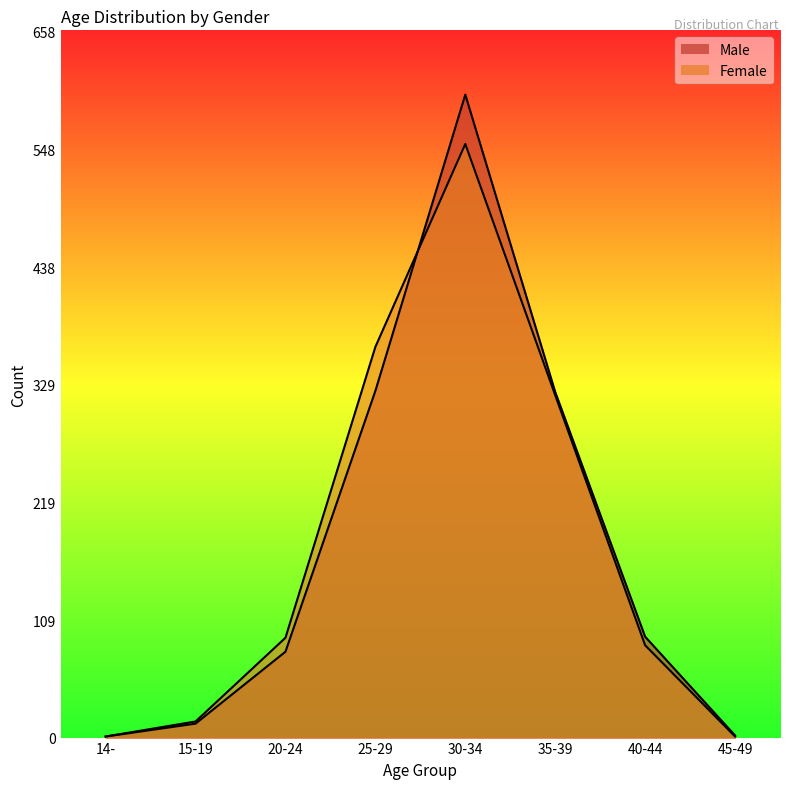

How many lines are shown in the chart?

2